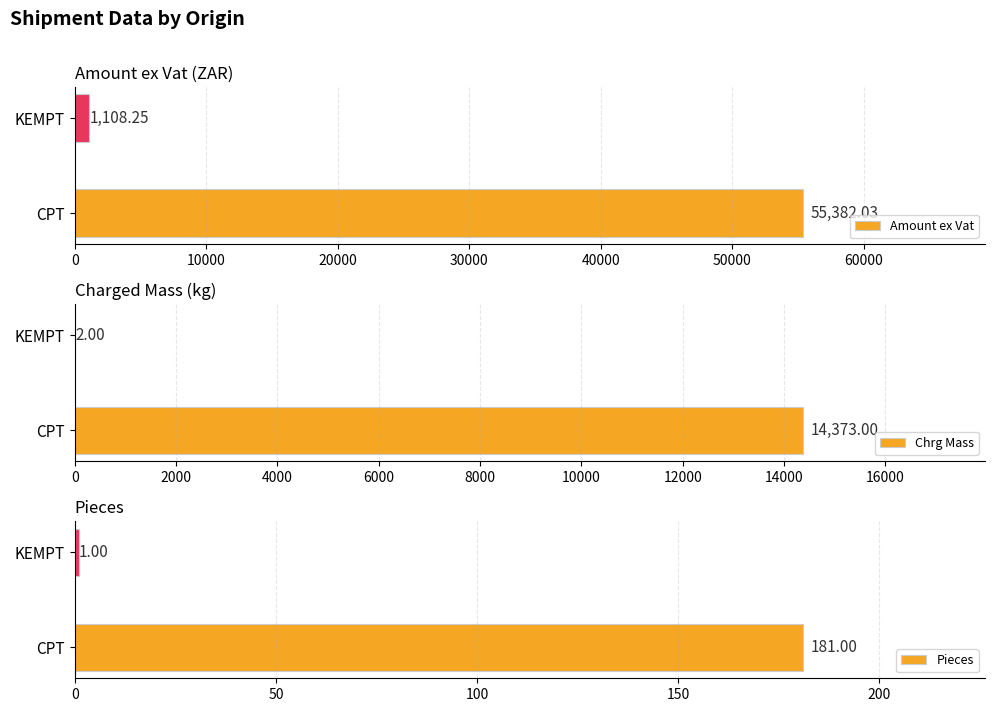

At how many categories does at least one series exceed 3813?

1